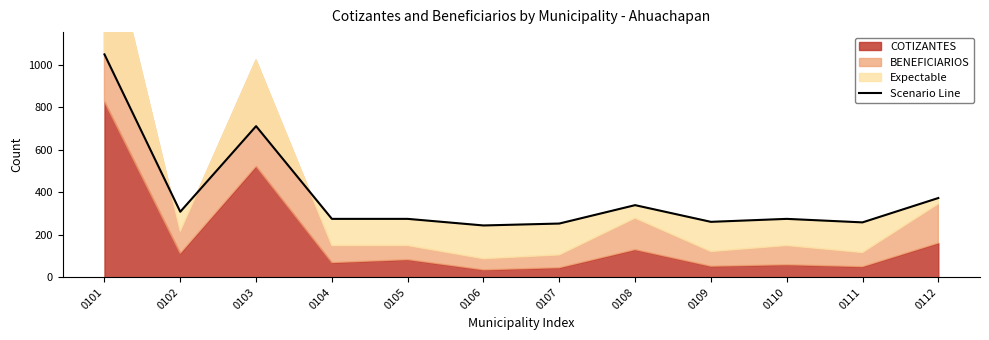

Is it true that the value at 0108 is 508.8?

False